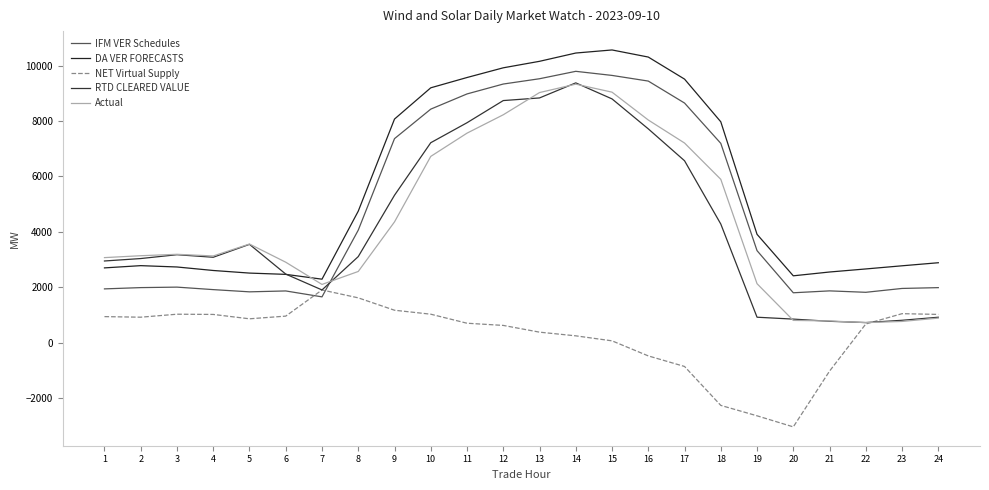

Which series has the widest spread of values?

RTD CLEARED VALUE